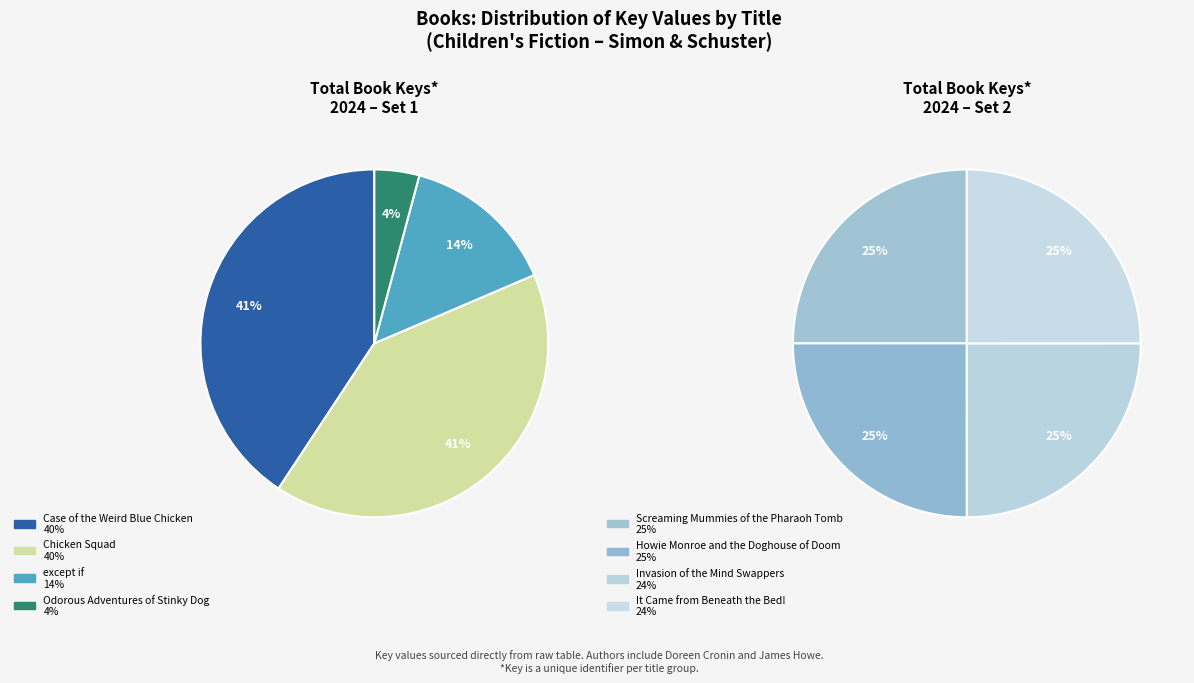

True or false: It Came from Beneath the Bed! accounts for 11% of the total.

False